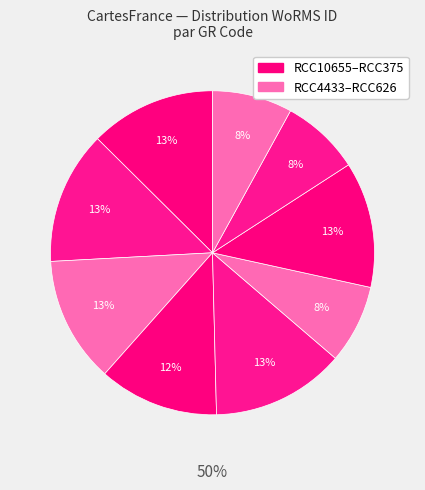

What percentage is the RCC530 slice, to the nearest percent?

13%